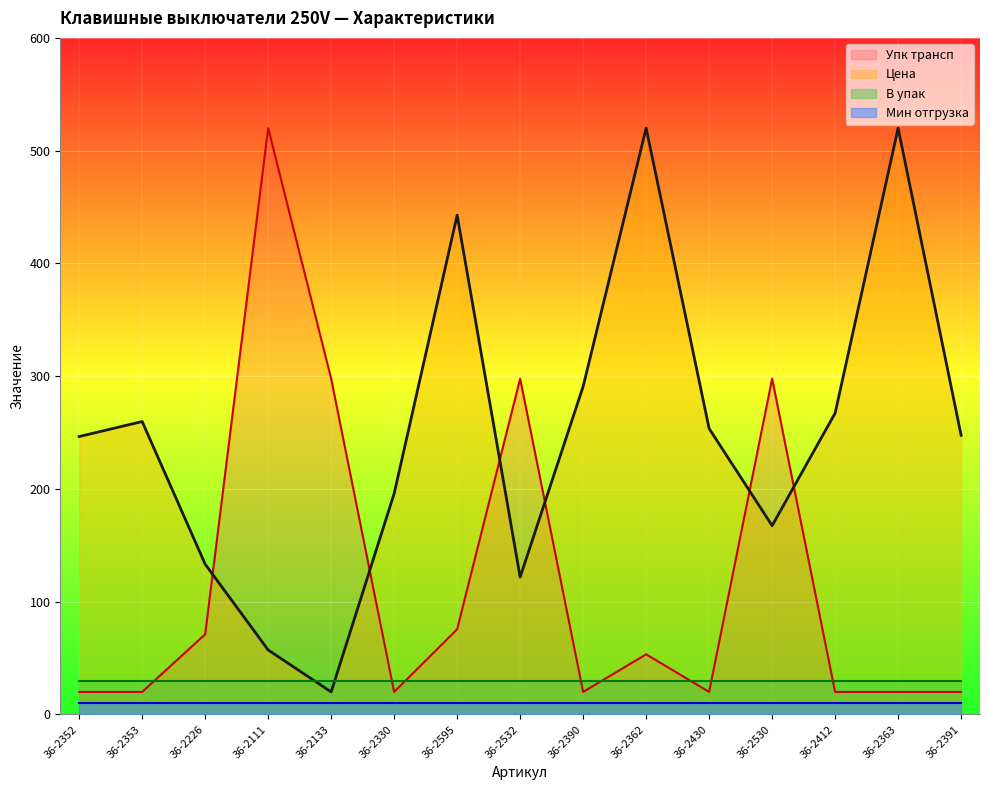

What are all the series names shown in the legend?

Упк трансп, Цена, В упак, Мин отгрузка